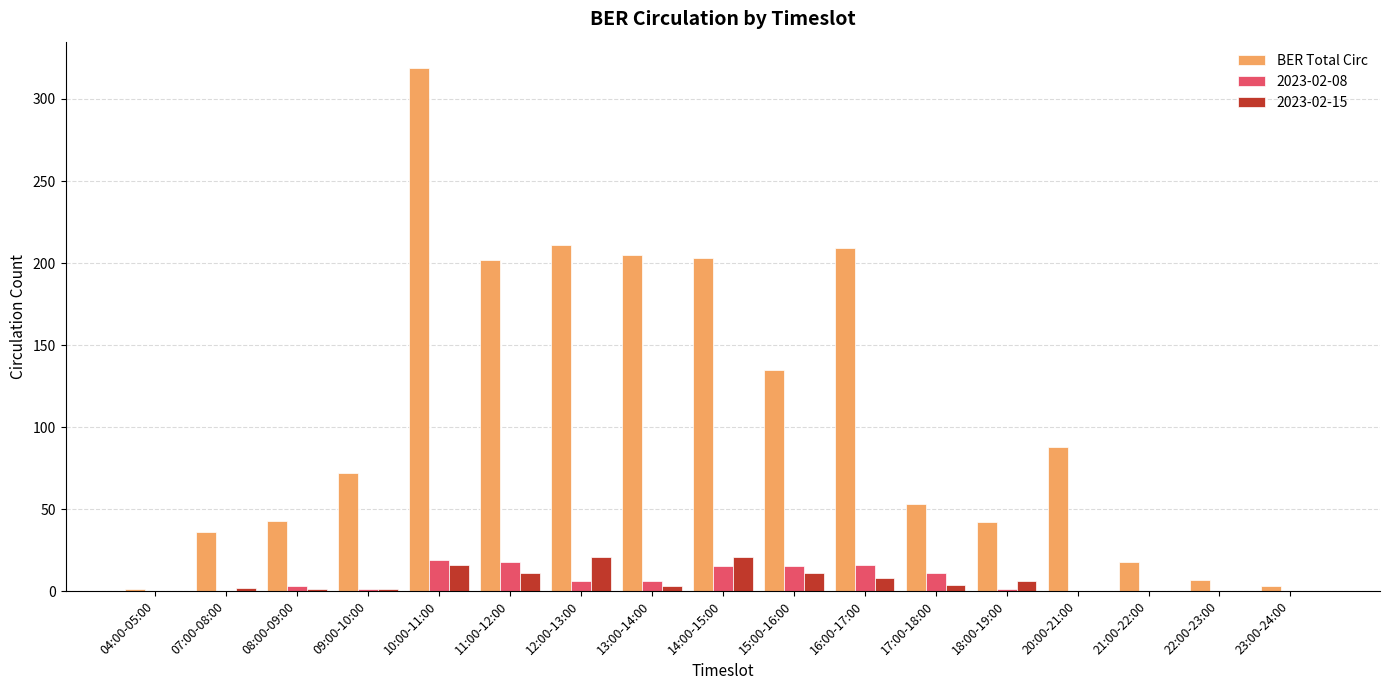

Which series has the largest total across all categories?

BER Total Circ